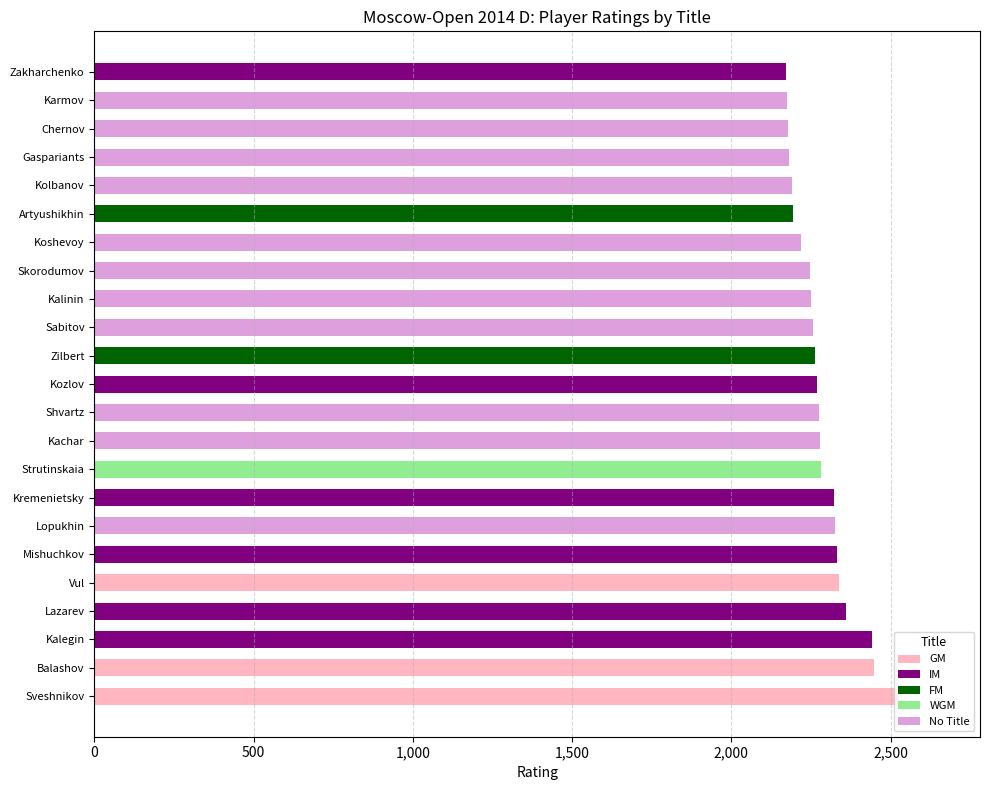

How many distinct data groups are displayed?

5